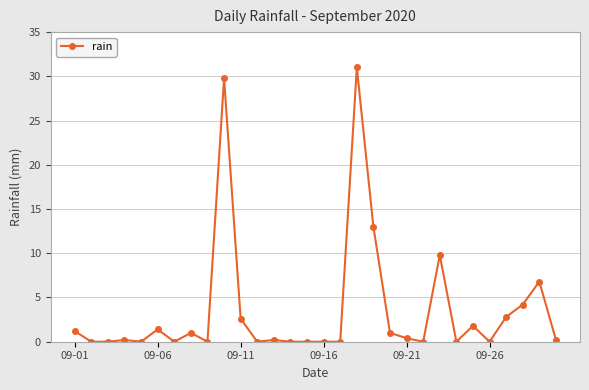

How many lines are shown in the chart?

1